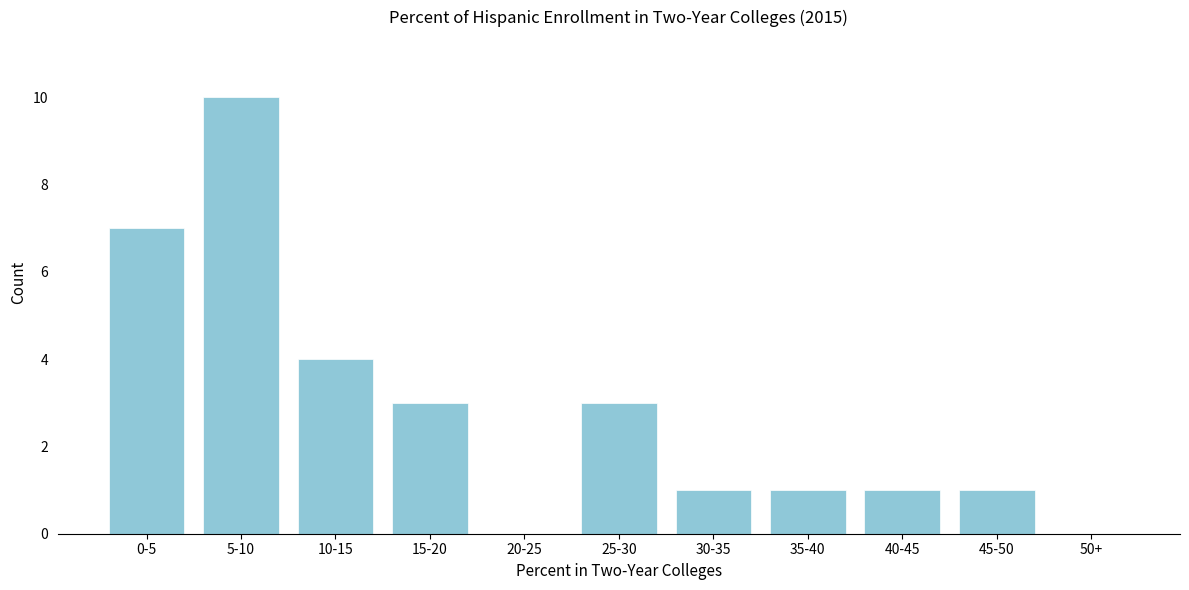

Reading left to right, extract all data points from this chart.

0-5=7	5-10=10	10-15=4	15-20=3	20-25=0	25-30=3	30-35=1	35-40=1	40-45=1	45-50=1	50+=0